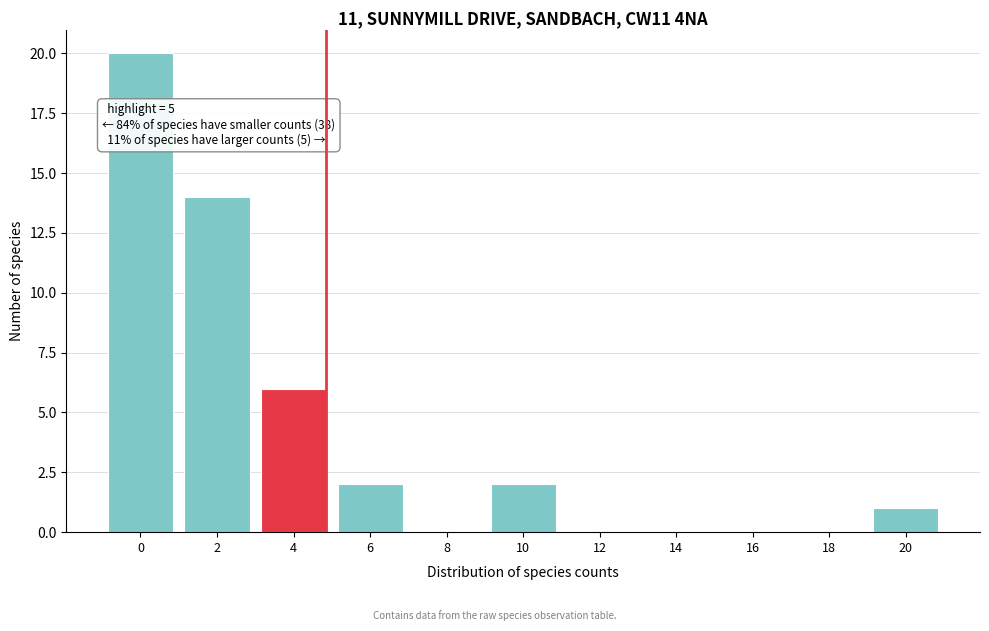

Reading right to left, extract all data points from this chart.

20=1	18=0	16=0	14=0	12=0	10=2	8=0	6=2	4=6	2=14	0=20